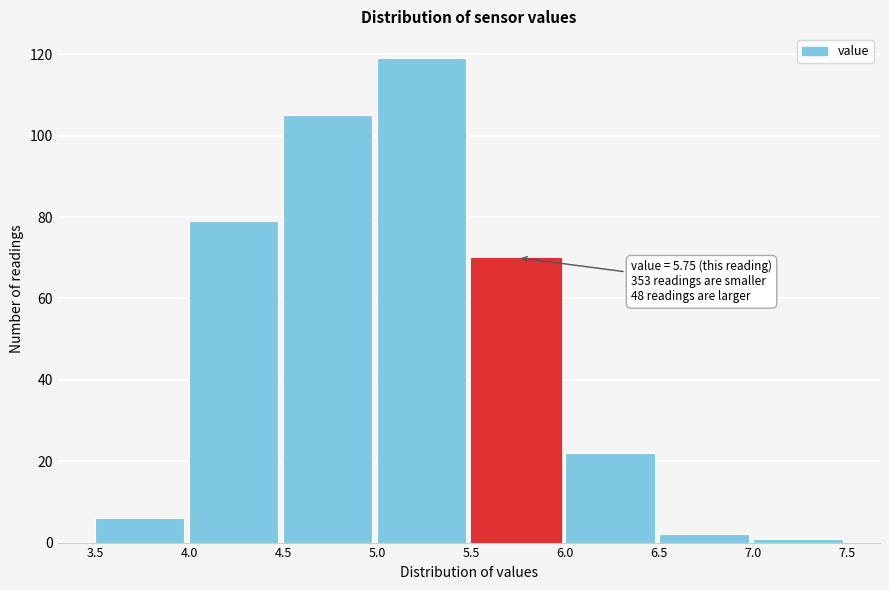

Over which range of the x-axis is the bar tallest?

5.0 to 5.5